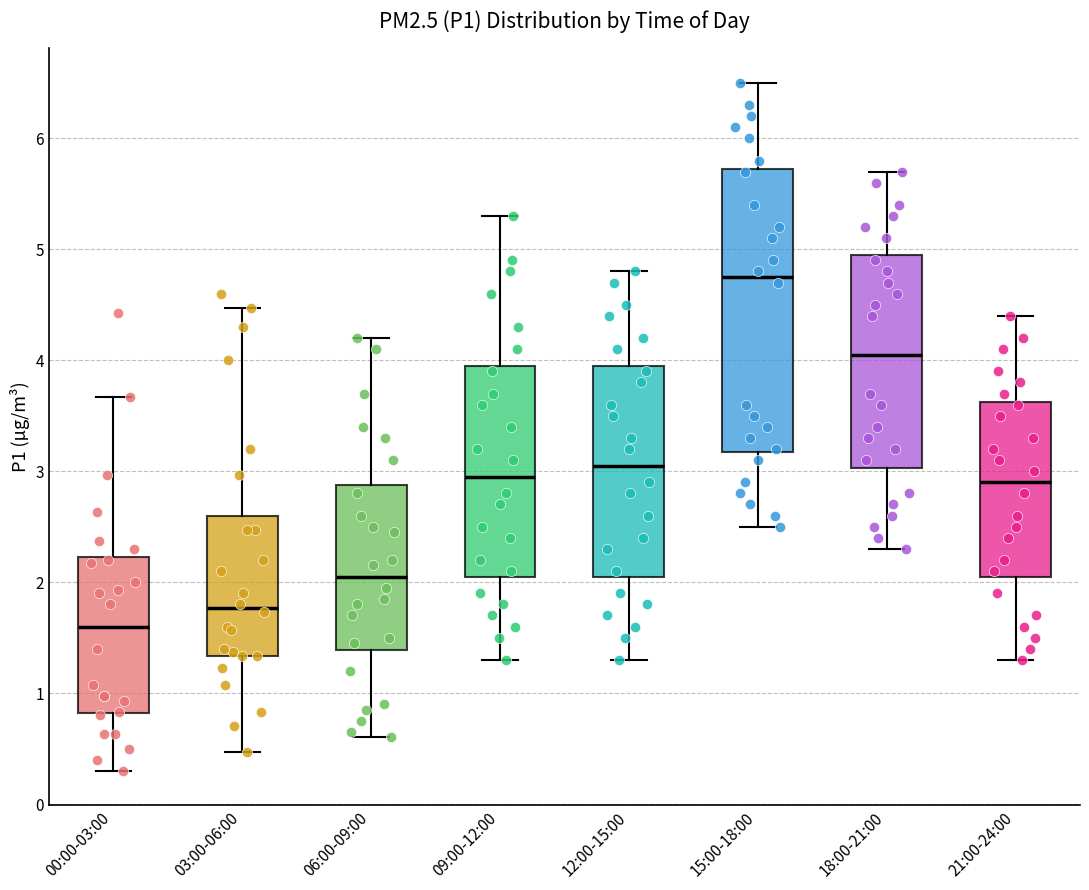

Reading left to right, read every box against the y-axis: the position of its median line, the range the box covers, and the ends of its whiskers. The values are not printed on the chart, so give them approximately, as read against the axis.

00:00-03:00: median 1.6, box 0.8 to 2.2, whiskers 0.3 to 3.7
03:00-06:00: median 1.8, box 1.3 to 2.6, whiskers 0.5 to 4.5
06:00-09:00: median 2.1, box 1.4 to 2.9, whiskers 0.6 to 4.2
09:00-12:00: median 3.0, box 2.1 to 4.0, whiskers 1.3 to 5.3
12:00-15:00: median 3.1, box 2.1 to 4.0, whiskers 1.3 to 4.8
15:00-18:00: median 4.8, box 3.2 to 5.7, whiskers 2.5 to 6.5
18:00-21:00: median 4.1, box 3.0 to 5.0, whiskers 2.3 to 5.7
21:00-24:00: median 2.9, box 2.1 to 3.6, whiskers 1.3 to 4.4